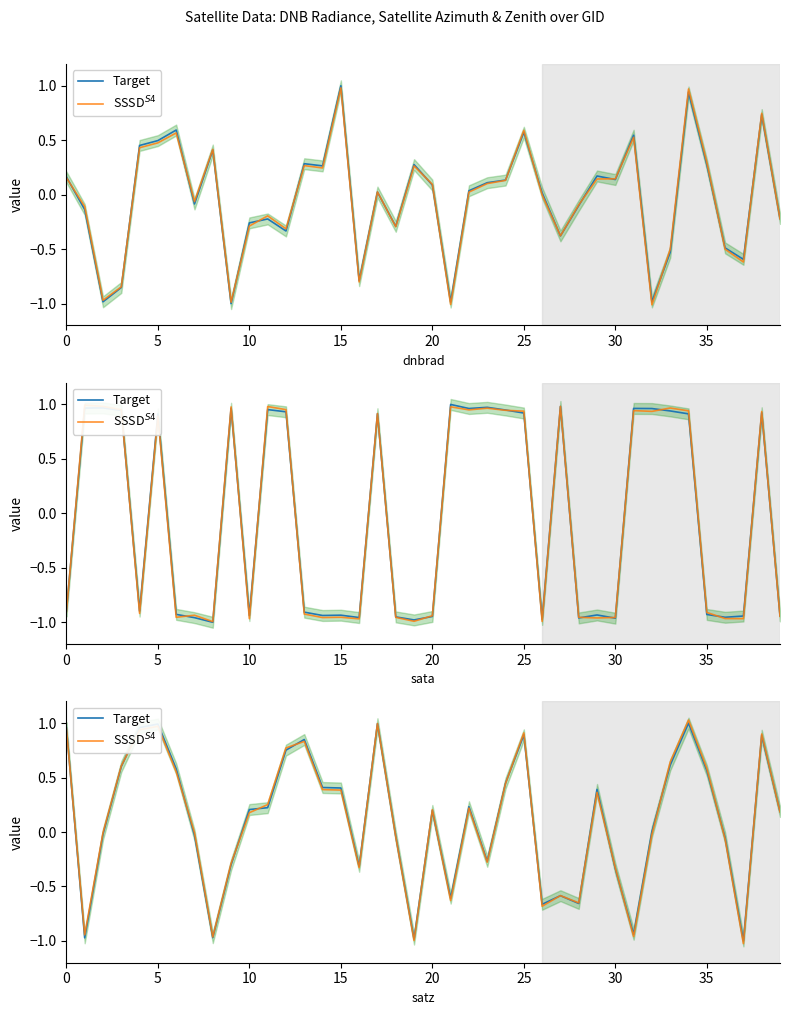

Is the value of Target at 26 greater than the value of SSSD$^{S4}$ at 12?

No